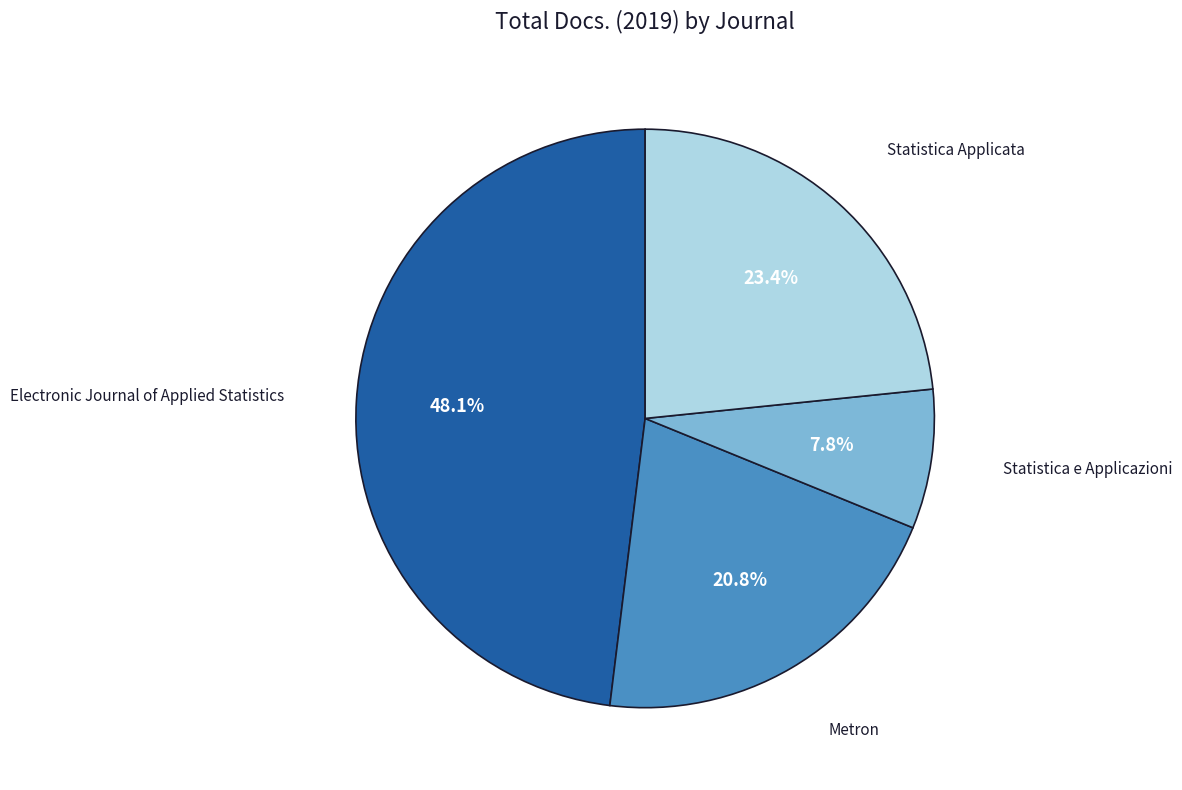

To the nearest percent, what is the difference between the Statistica Applicata and Statistica e Applicazioni slice percentages?

16%